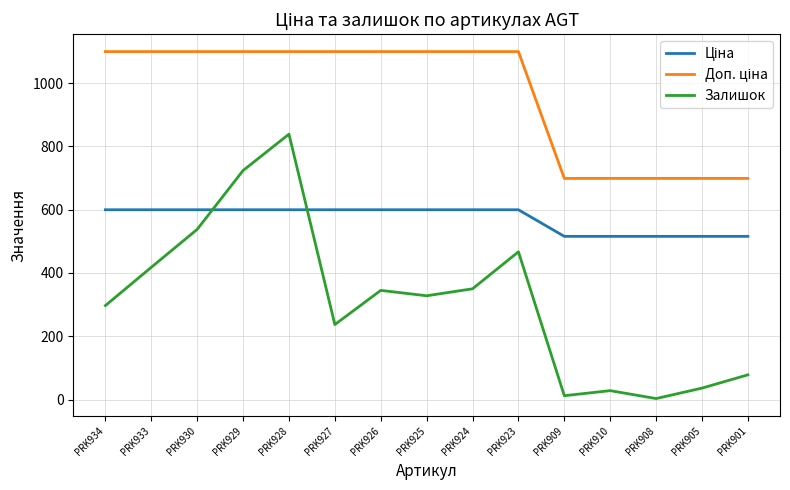

How many interior local valleys does the Залишок series have?

4